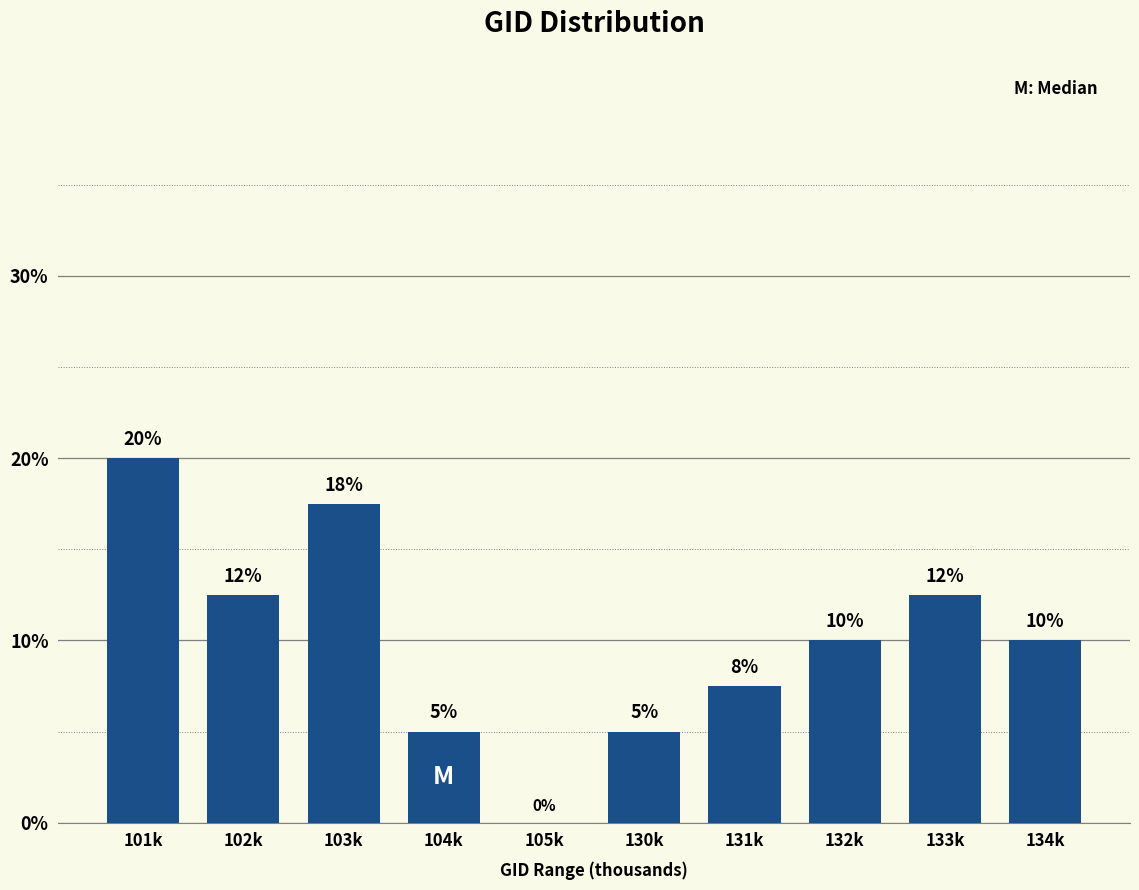

Where does the data first go above 10?

101k